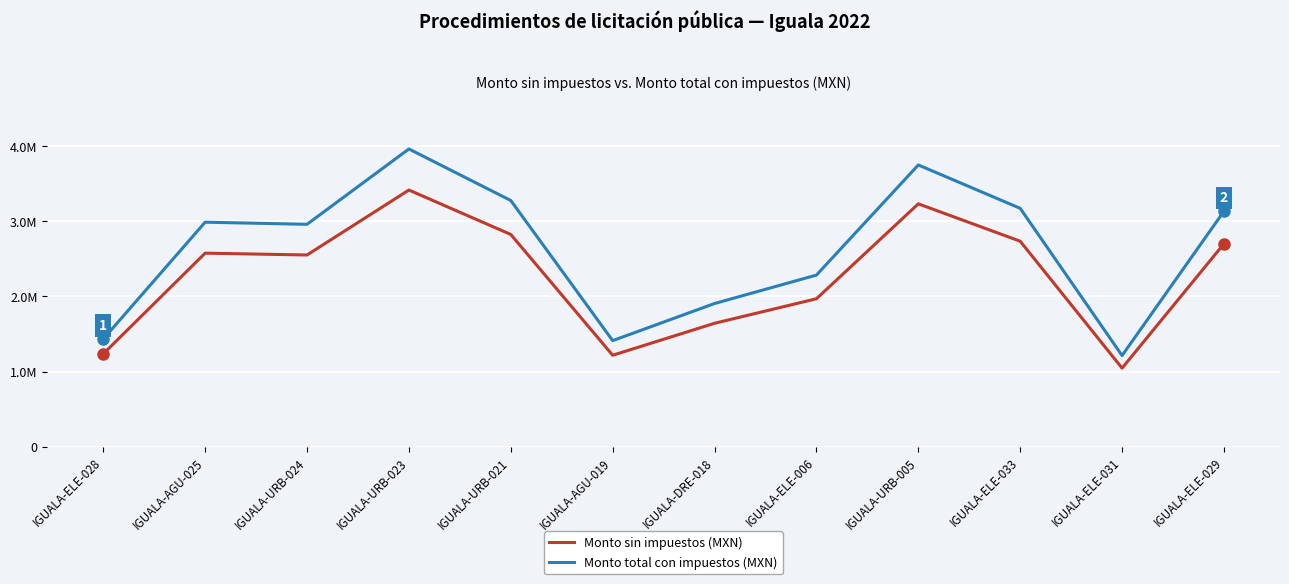

Is the value of Monto sin impuestos (MXN) at IGUALA-DRE-018 greater than the value of Monto total con impuestos (MXN) at IGUALA-DRE-018?

No